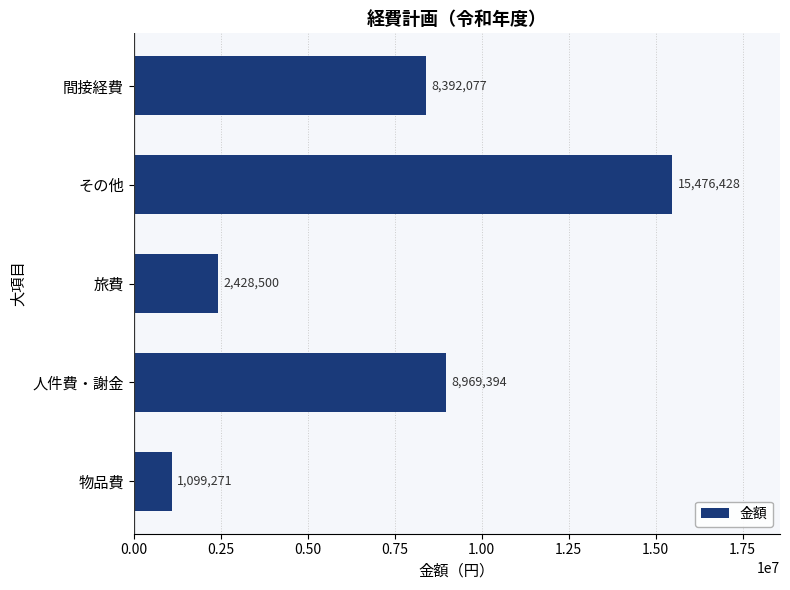

Is it true that the value at 物品費 is 1099271?

True